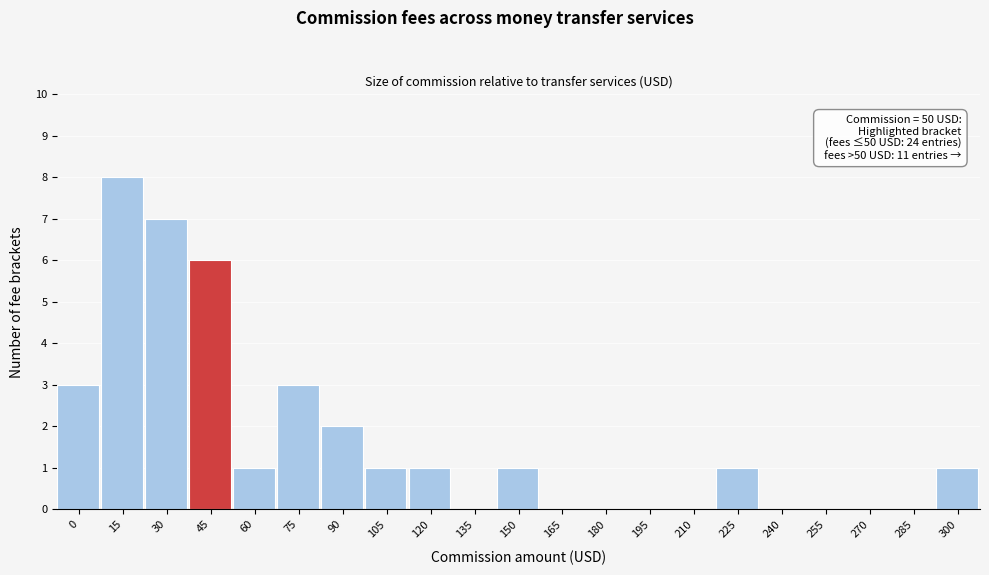

Reading left to right, list all the values displayed in this chart.

0=3	15=8	30=7	45=6	60=1	75=3	90=2	105=1	120=1	135=0	150=1	165=0	180=0	195=0	210=0	225=1	240=0	255=0	270=0	285=0	300=1